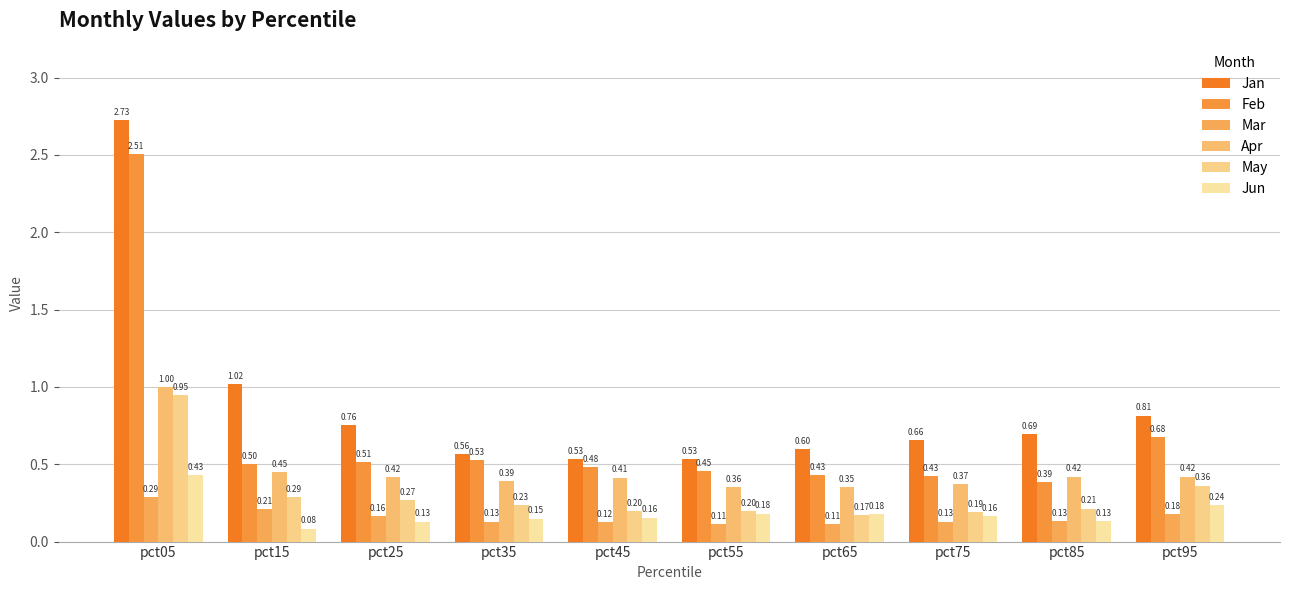

Between pct65 and pct05, which is larger?

pct05